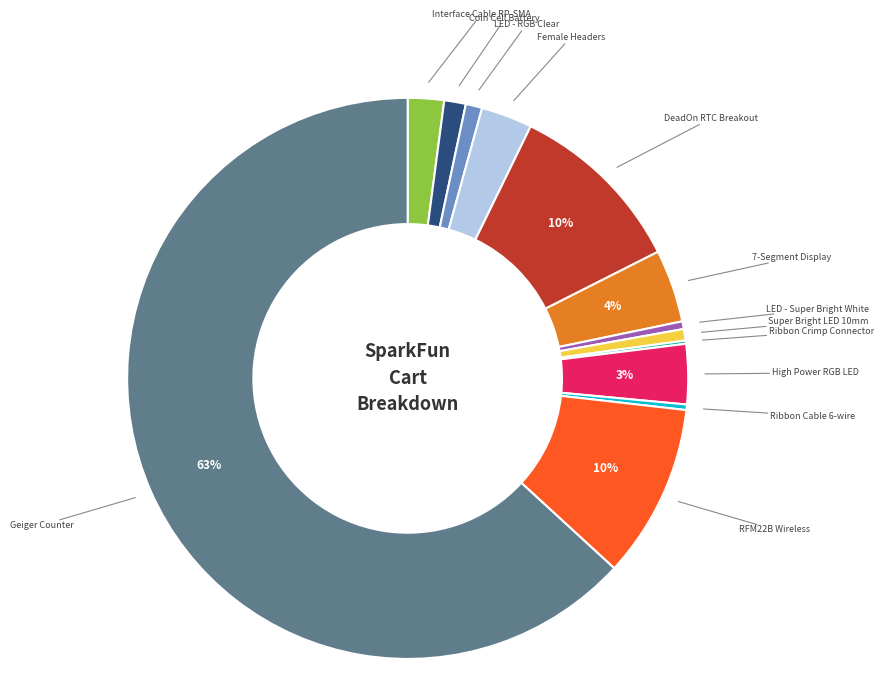

To the nearest percent, what is the difference between the 7-Segment Display and DeadOn RTC Breakout slice percentages?

6%